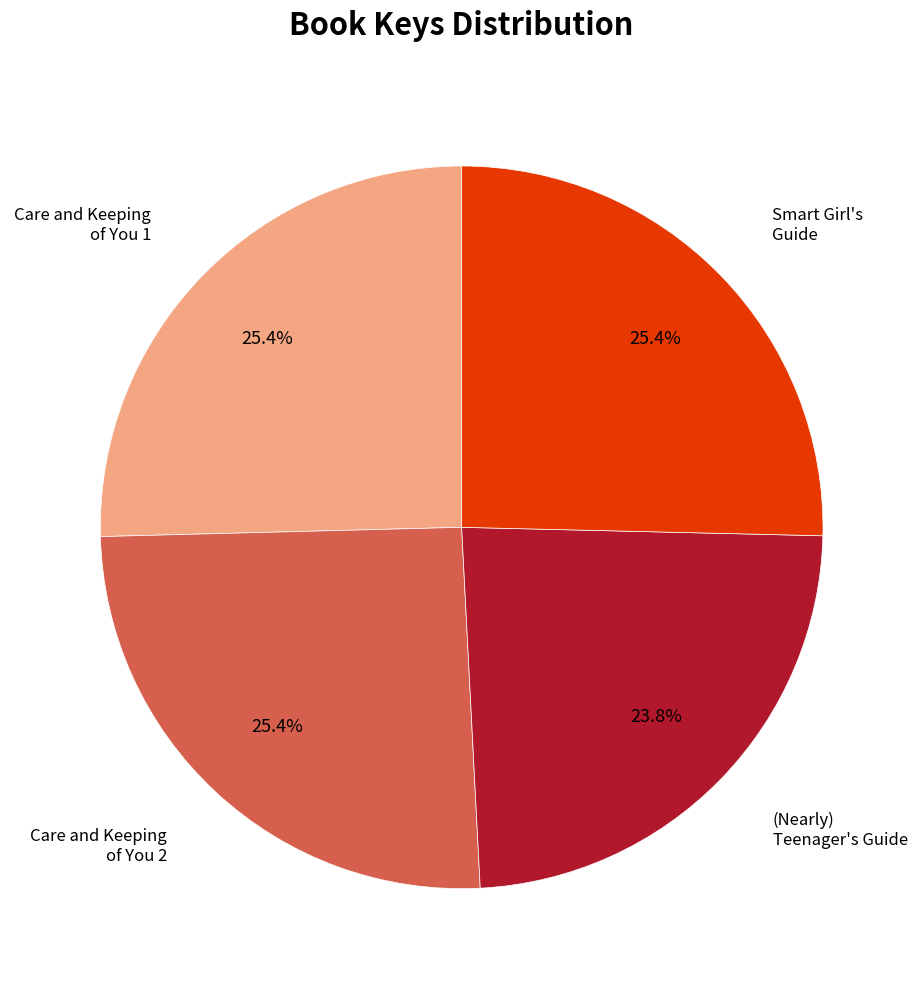

Is there a majority slice in this chart?

No